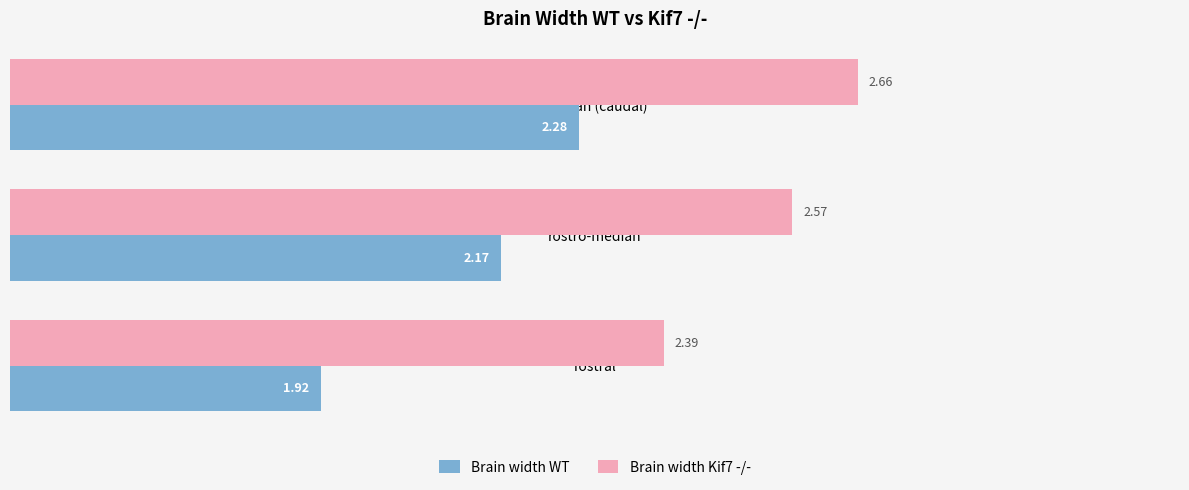

Which series has the largest range (max minus min)?

Brain width WT